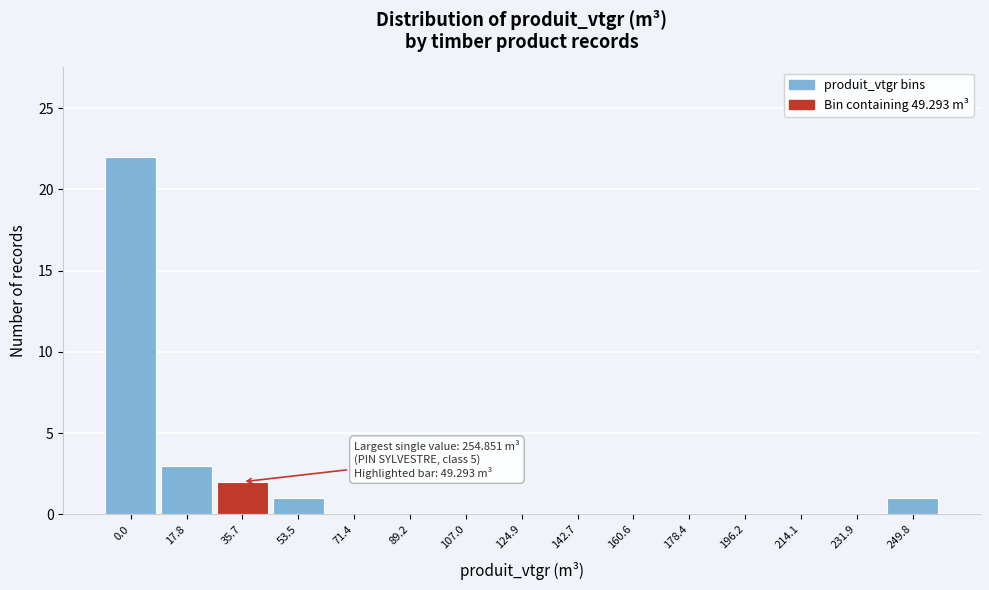

Reading right to left, what are all the values shown in this chart?

249.8=1	231.9=0	214.1=0	196.2=0	178.4=0	160.6=0	142.7=0	124.9=0	107.0=0	89.2=0	71.4=0	53.5=1	35.7=2	17.8=3	0.0=22